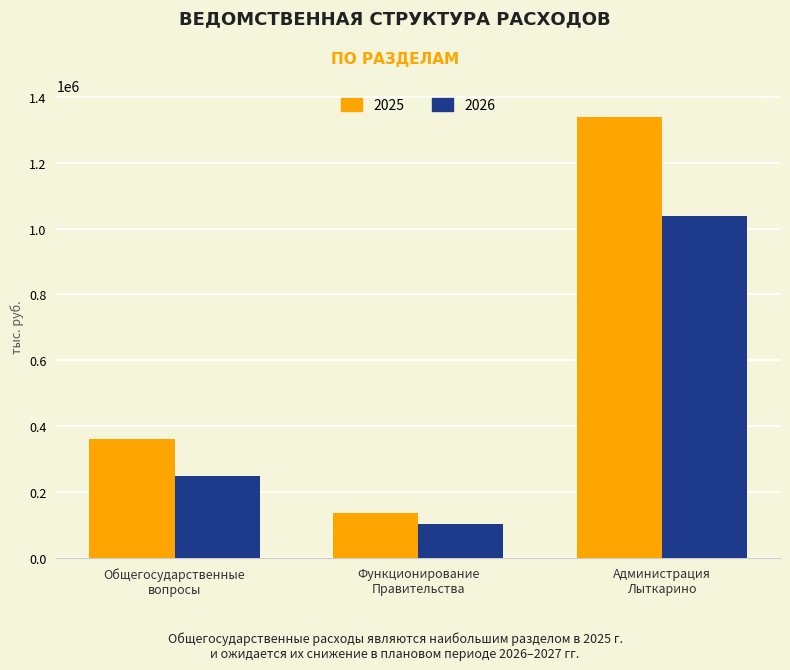

What is the label of the 3rd bar from the left?

Администрация
Лыткарино